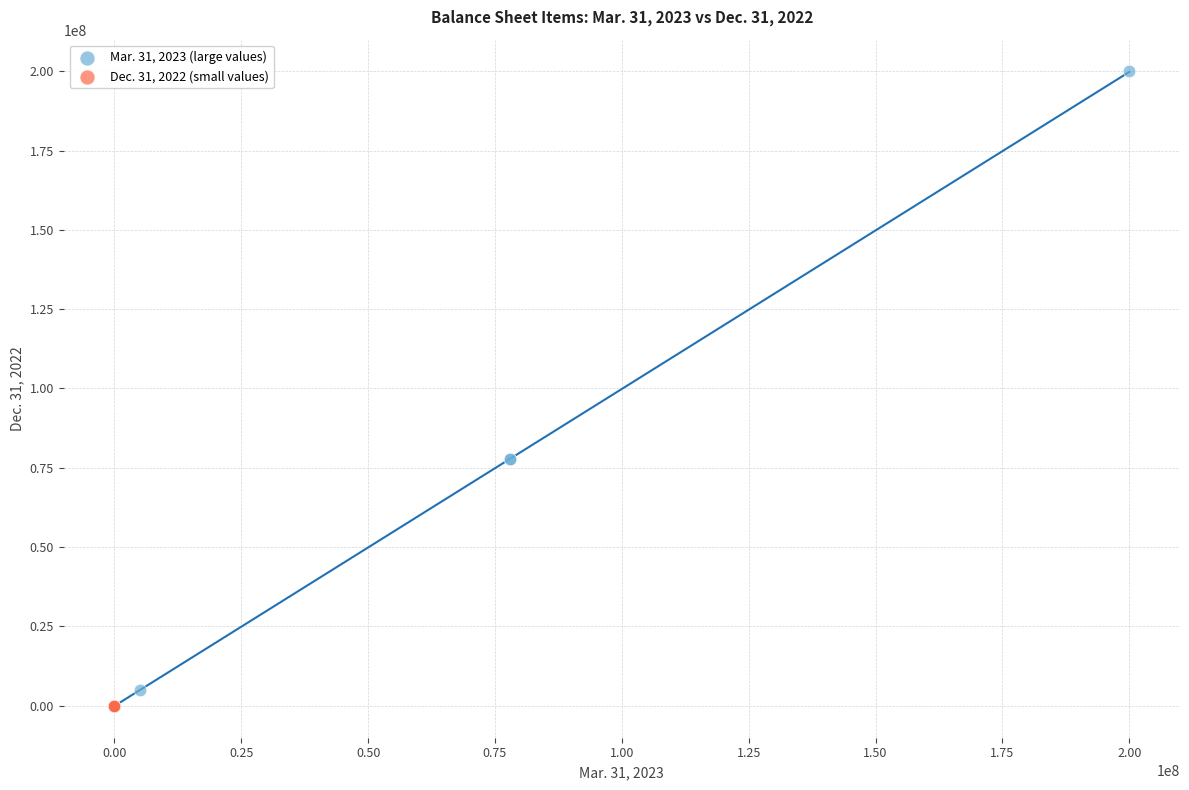

Which series has the largest Y range (max minus min)?

Mar. 31, 2023 (large values)